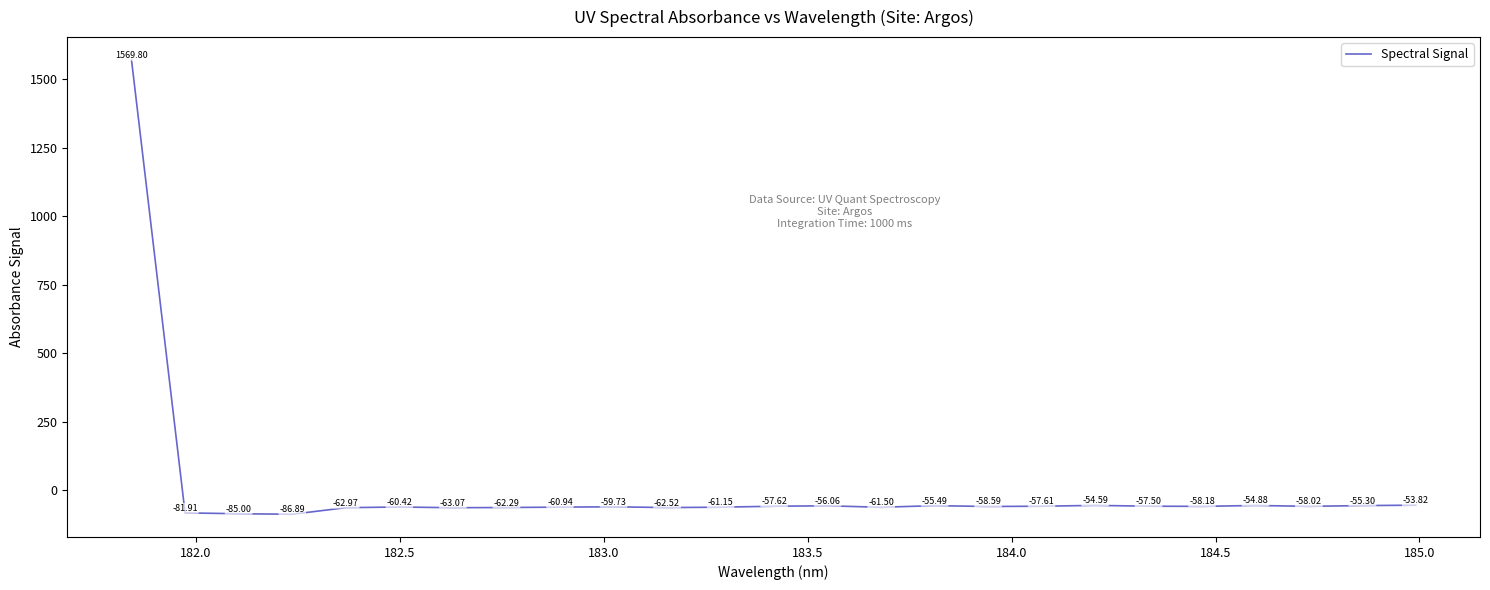

What is the difference between the maximum and minimum values?

1656.7